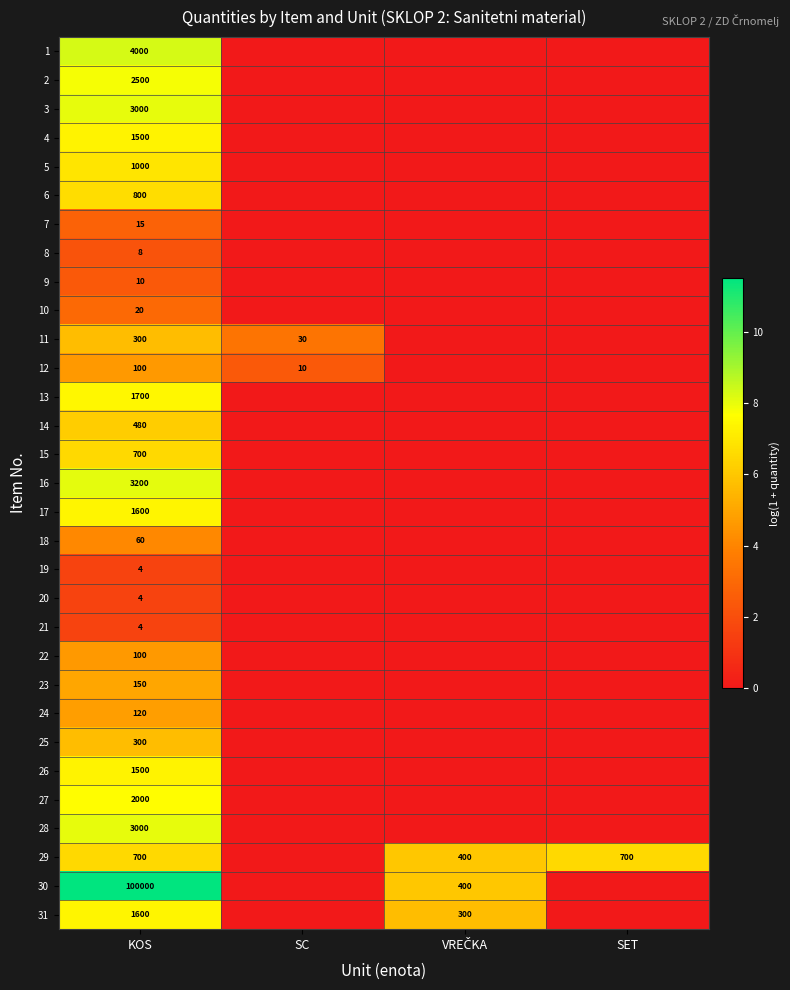

At how many categories does at least one series exceed 5?

3